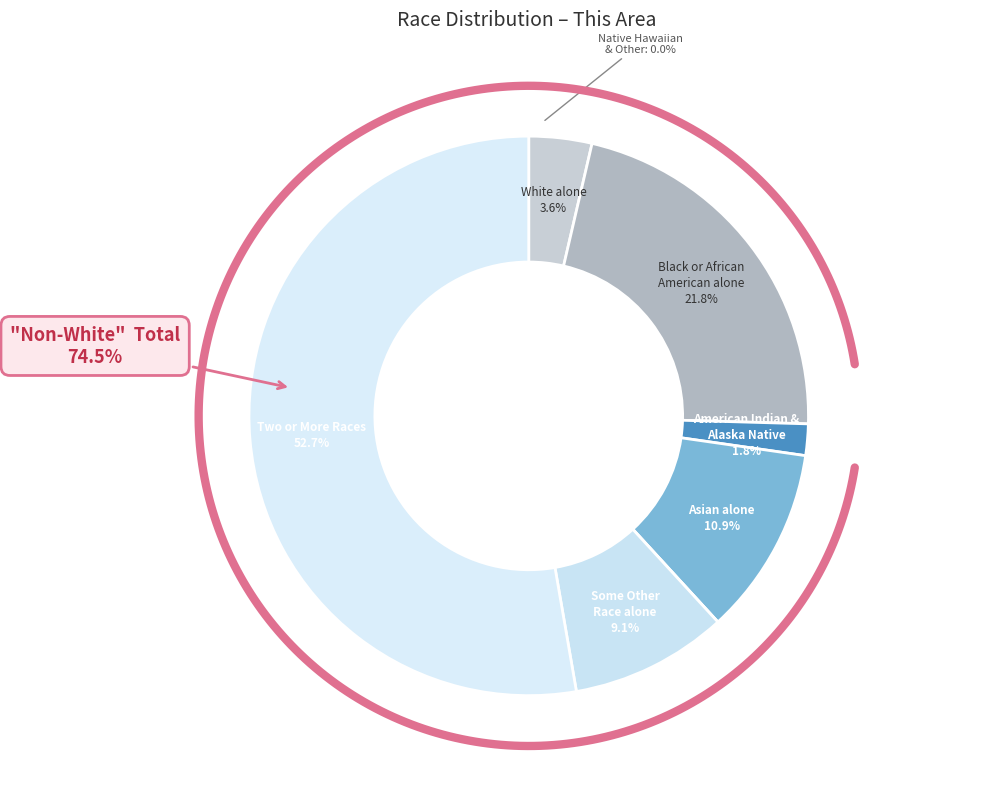

Does any single category account for the majority?

Yes